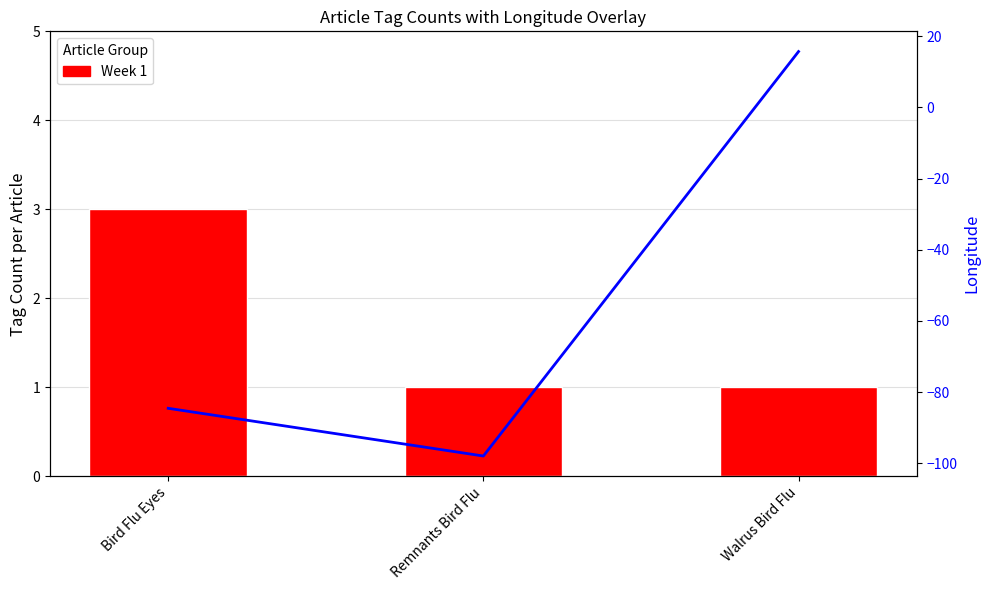

Rank the series by their maximum value, from highest to lowest.

Longitude, Week 1